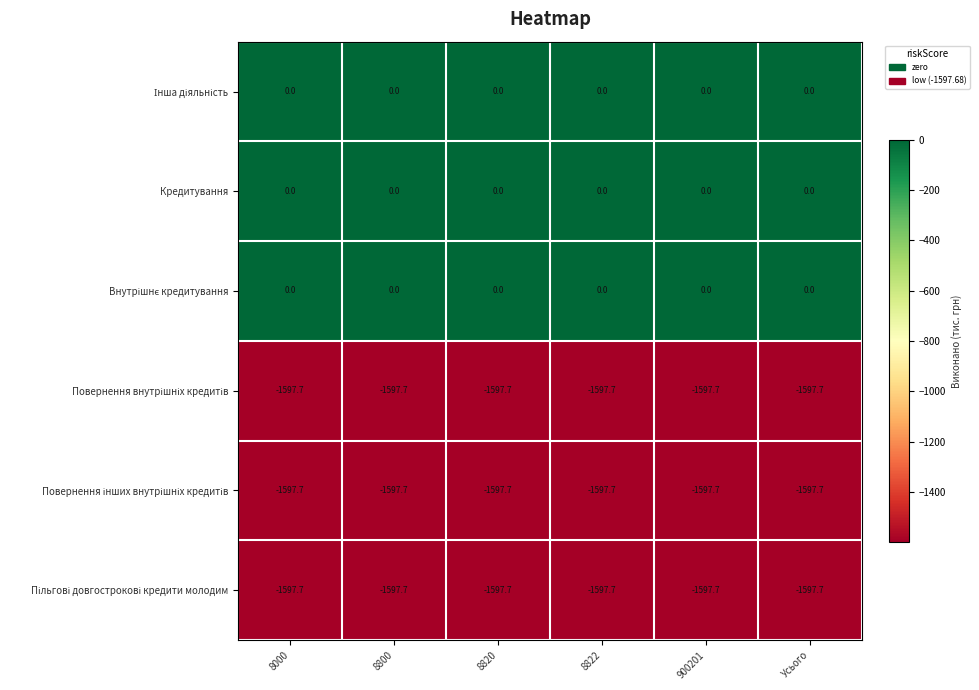

What is the minimum value shown in the chart?

-1597.7